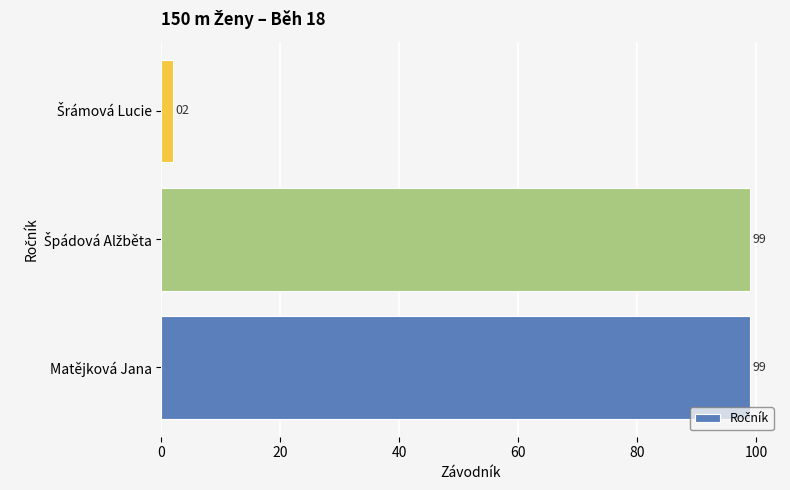

True or false: the data shows 25 at Matějková Jana.

False